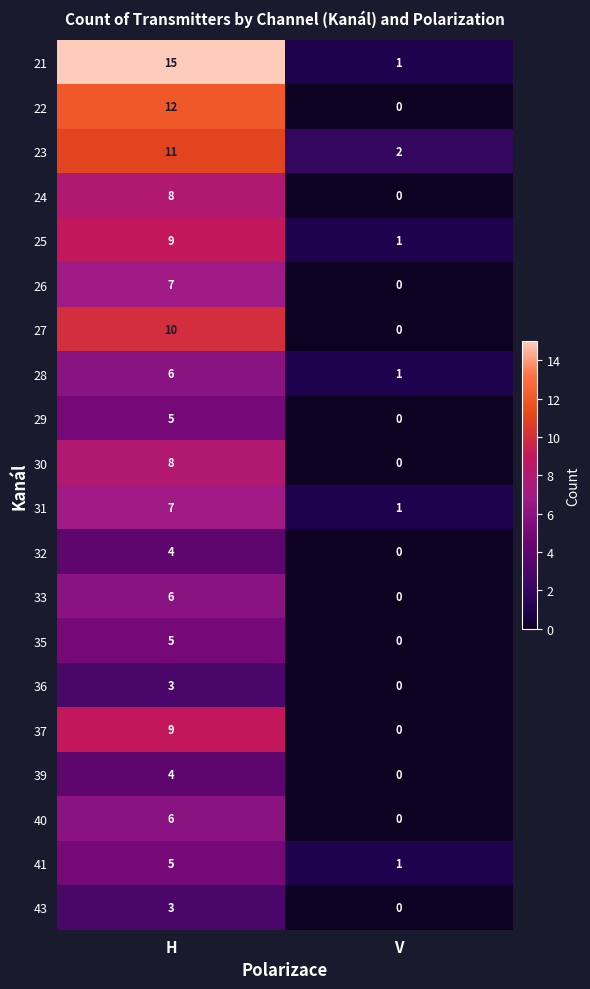

List the labels in order of 21 value, smallest first.

V, H